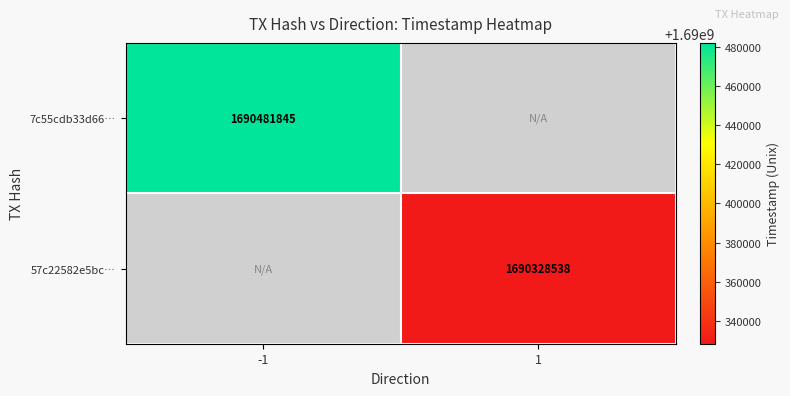

Which has a higher value, 1 or -1?

-1